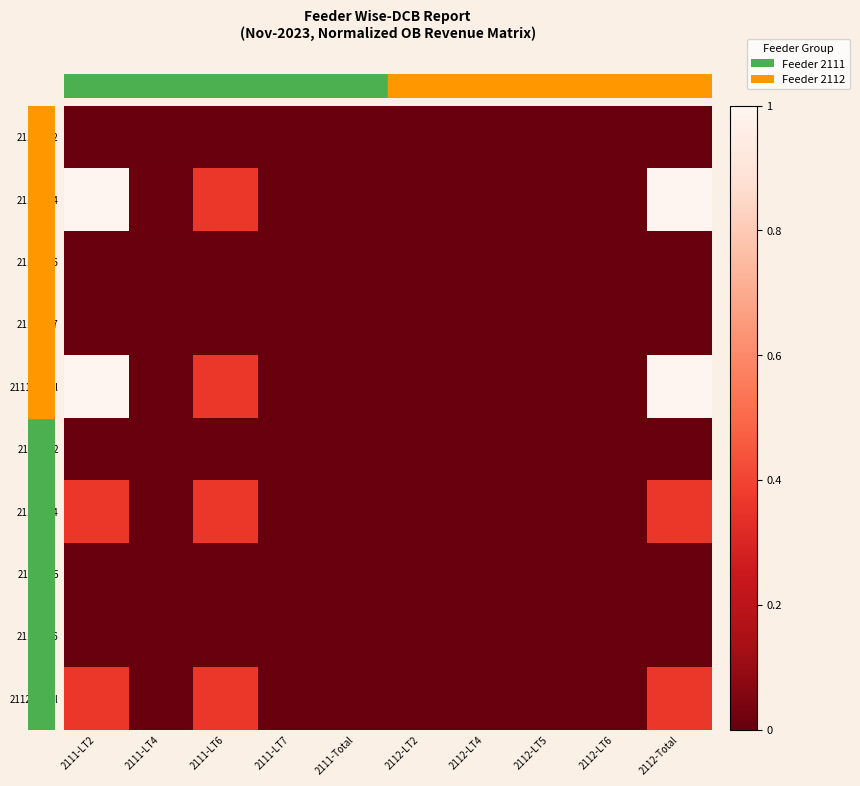

Which series changed the most between 2111-LT6 and 2112-LT5?

2112-LT4